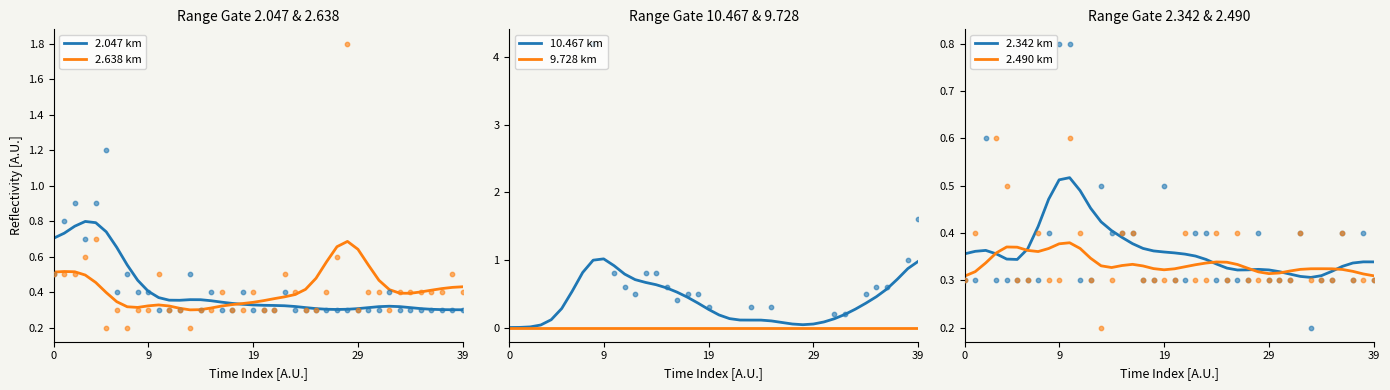

What are all the series names shown in the legend?

2.047 km, 2.638 km, 10.467 km, 9.728 km, 2.342 km, 2.490 km